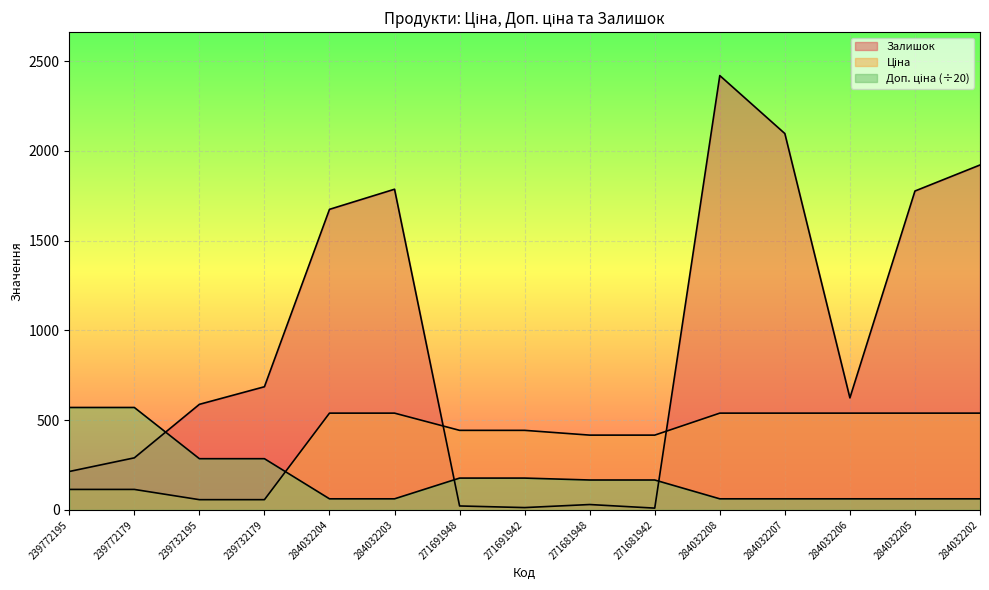

Is the value of Доп. ціна at 239772195 greater than the value of Ціна at 284032207?

Yes